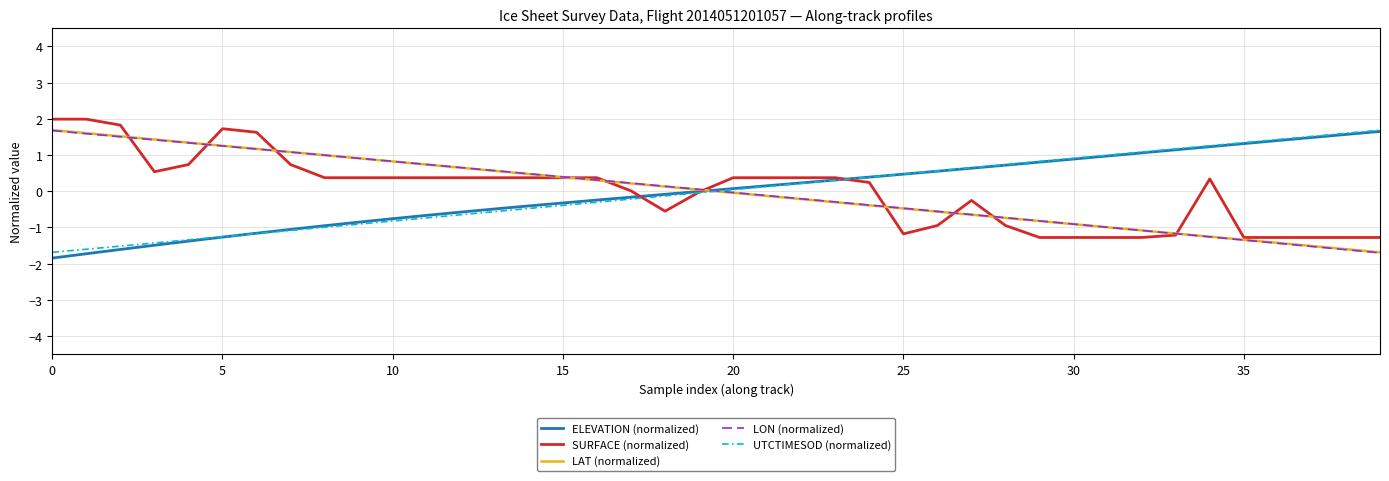

What is the minimum value for ELEVATION (normalized)?

-1.8